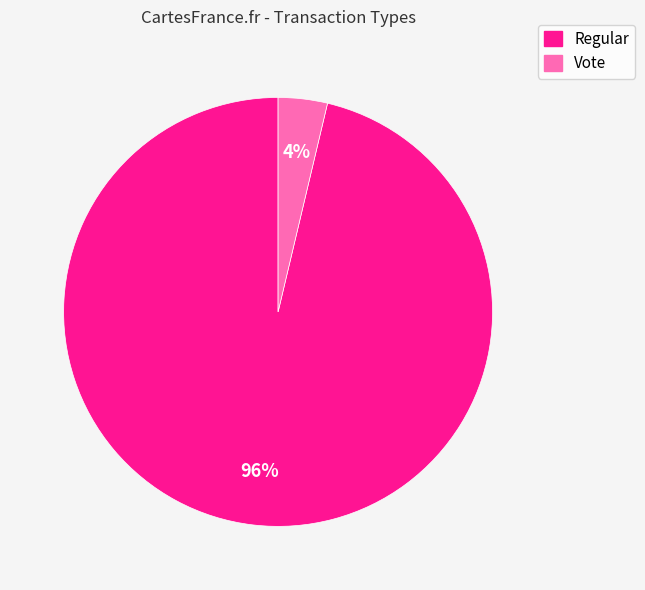

What is the smallest slice in the pie chart?

Vote